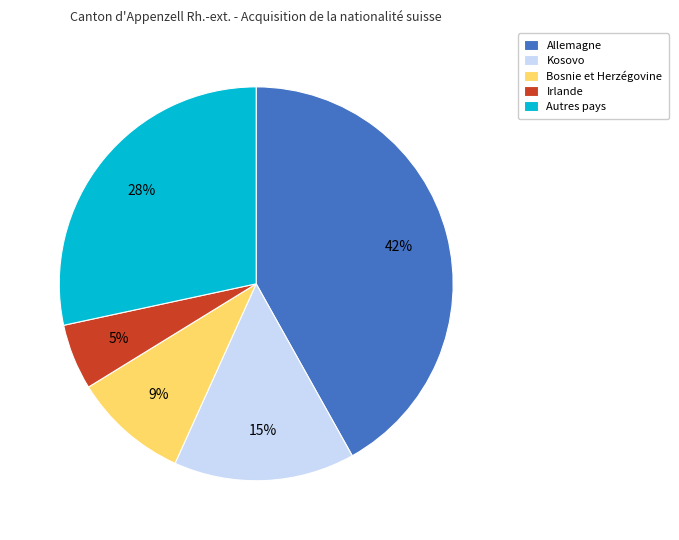

Which has a higher value, Kosovo or Irlande?

Kosovo